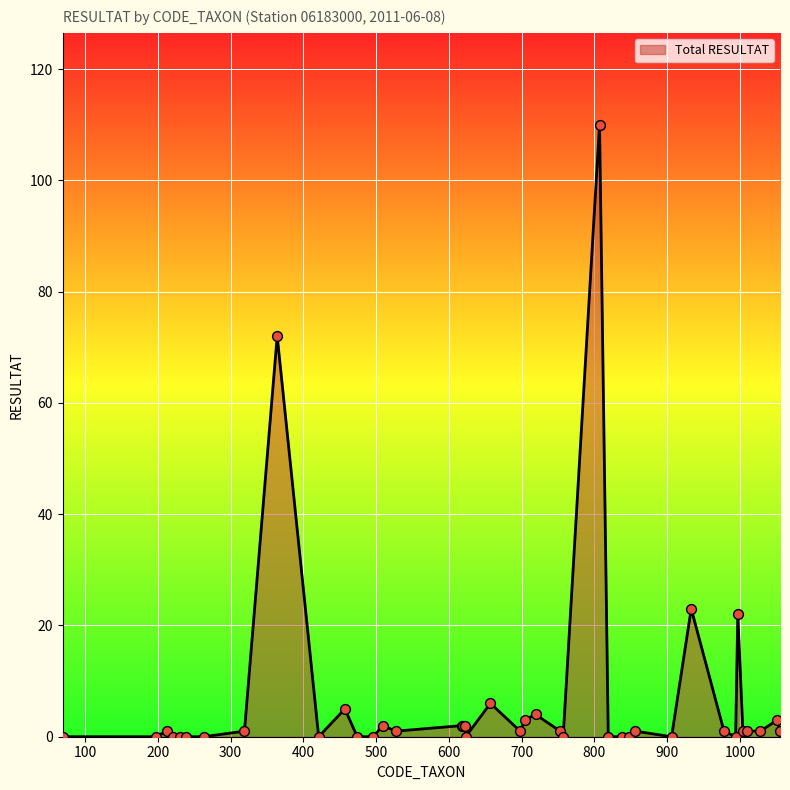

What is the maximum value shown in the chart?

110